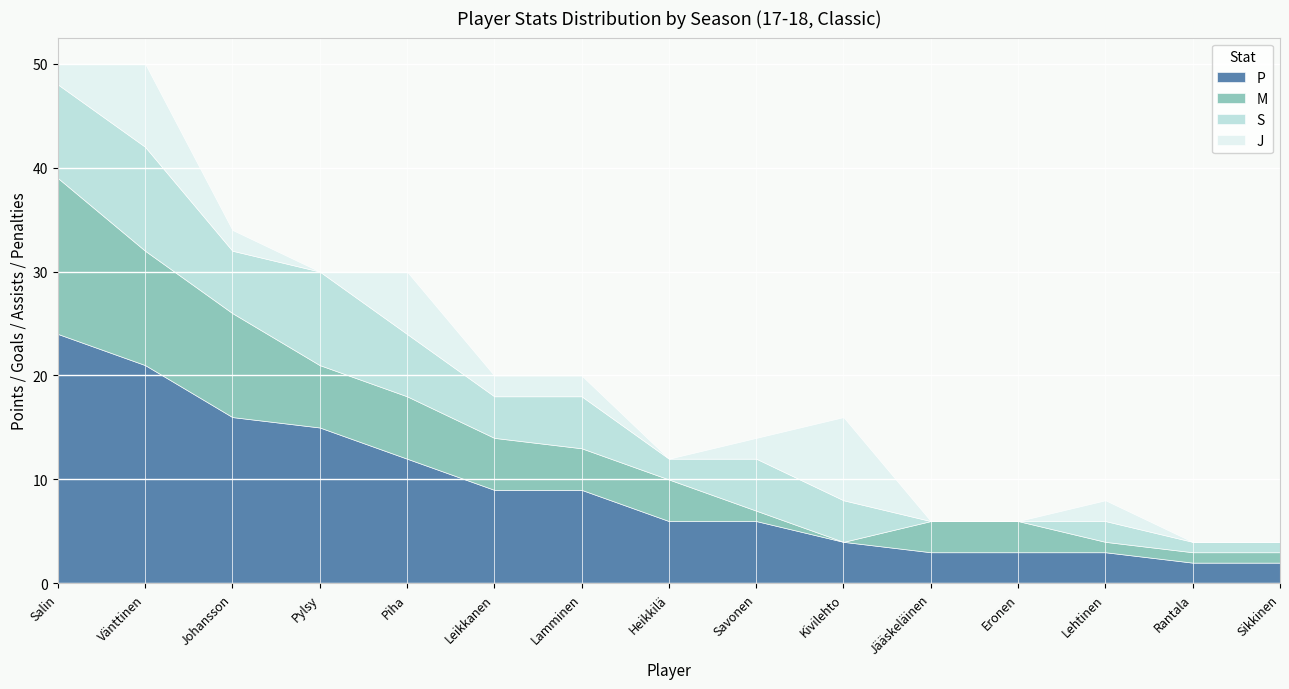

At which label is S closest to 5?

Lamminen